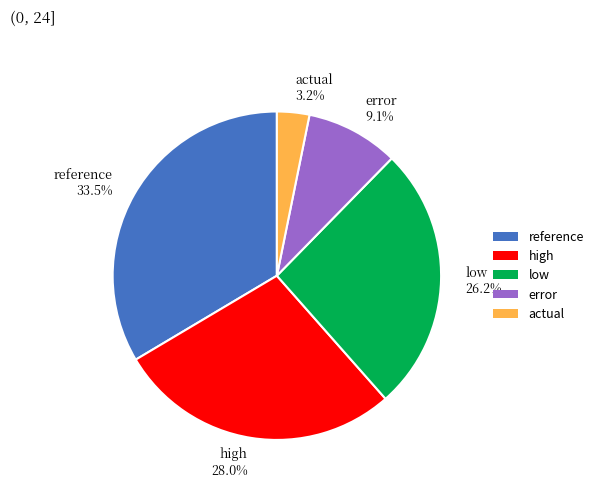

Which has a higher value, high 28.0% or reference 33.5%?

reference 33.5%